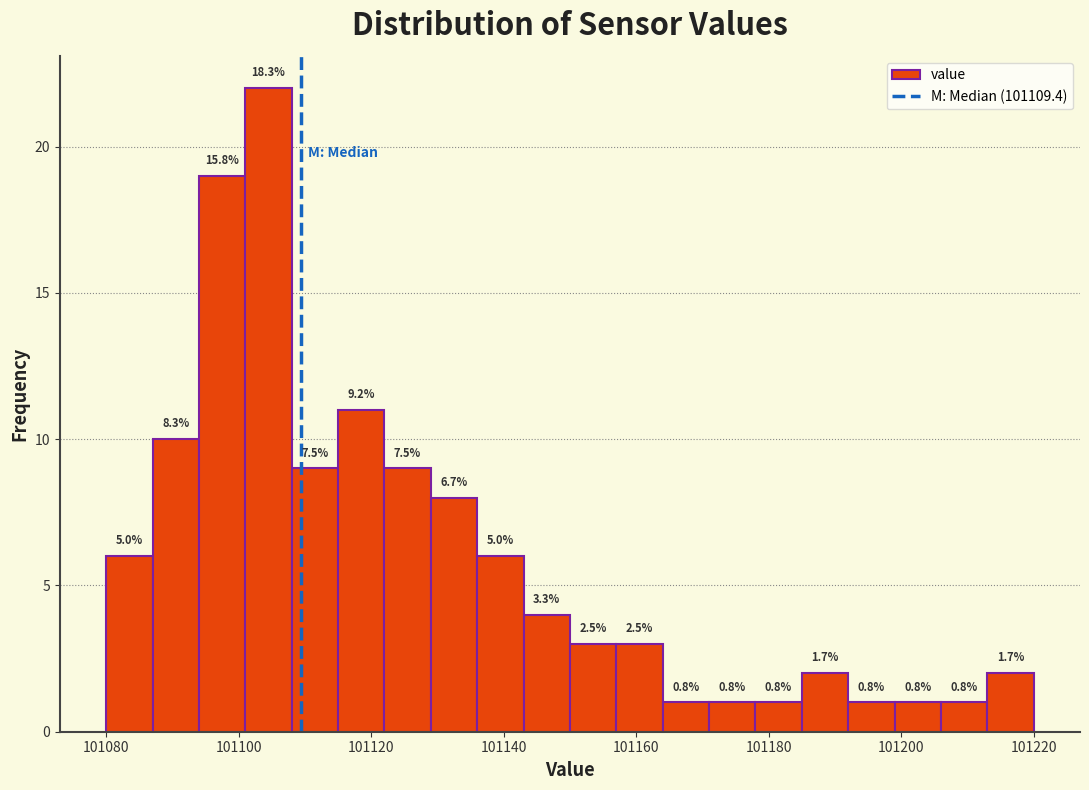

Around what value on the x-axis is the tallest bar? Give the approximate position of its centre, as read against the axis.

101104